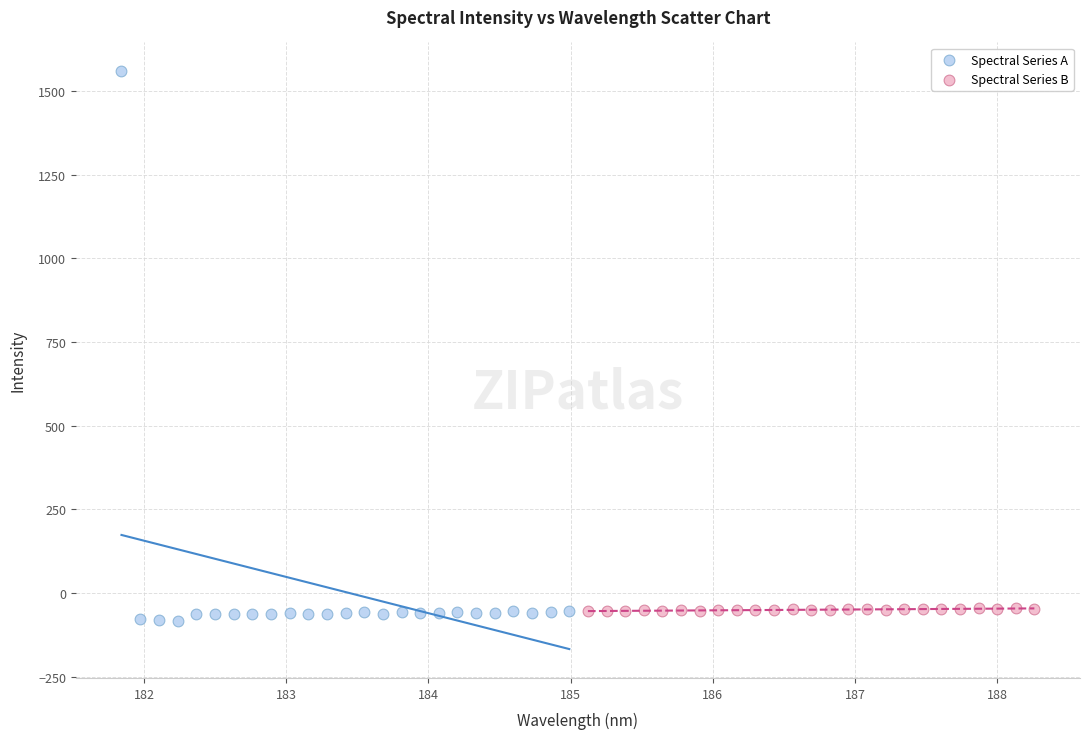

Which series contains the highest Y value?

Spectral Series A